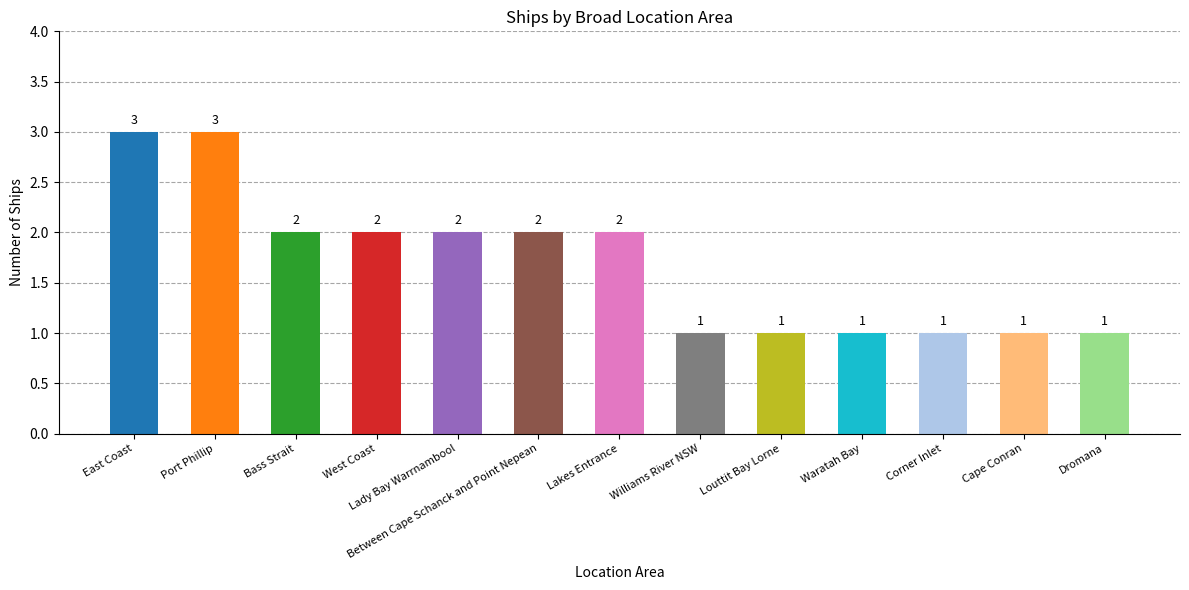

What is the label of the 4th bar from the left?

West Coast